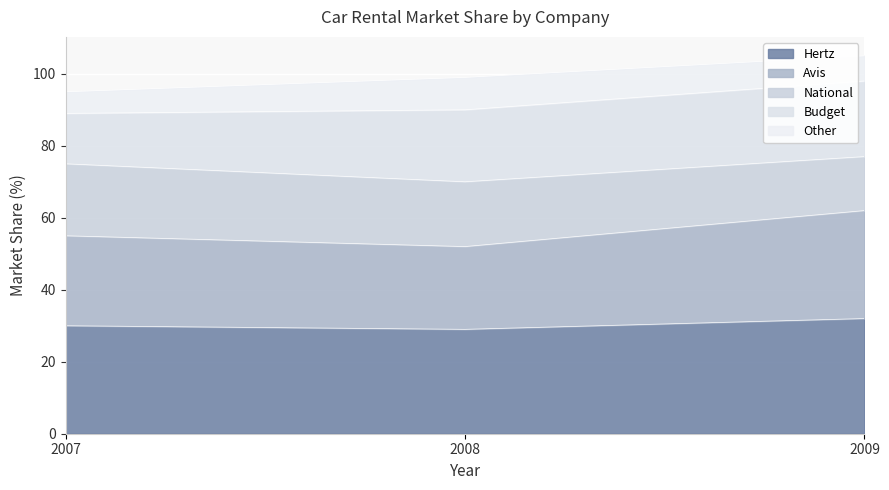

What is the total value across all series at 2009?

105